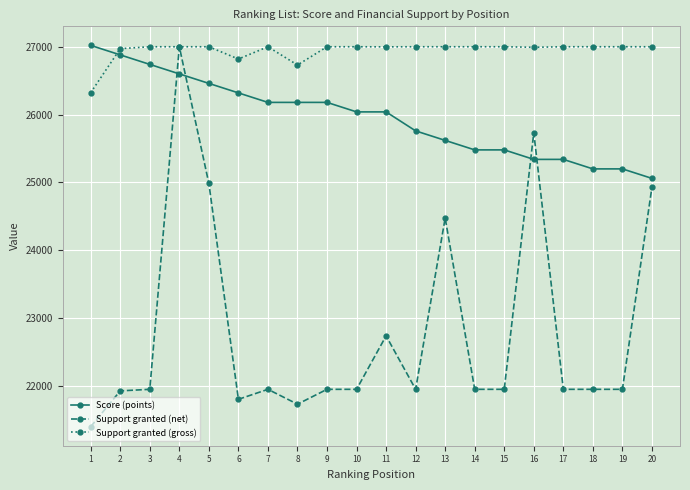

Count the number of categories in the chart.

20